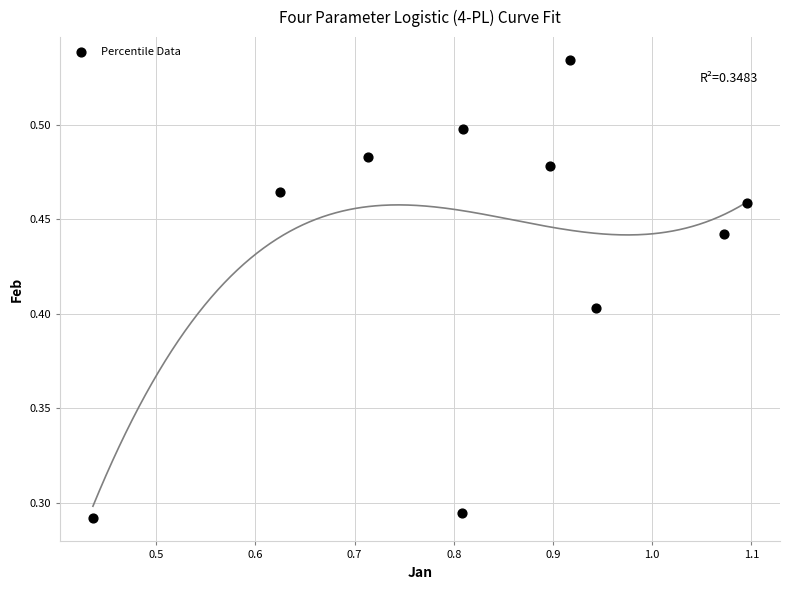

What is the range of X values (max minus min)?

0.7